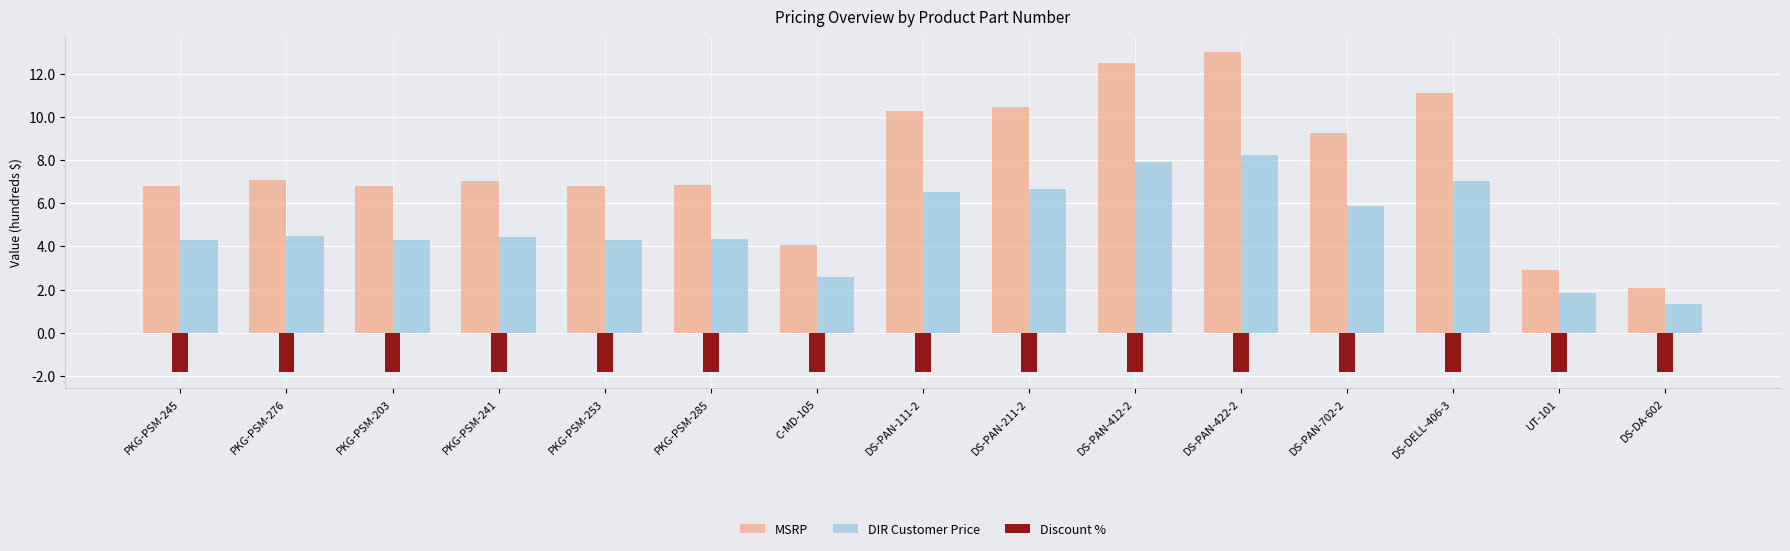

At which label does DIR Customer Price first exceed 4?

PKG-PSM-245